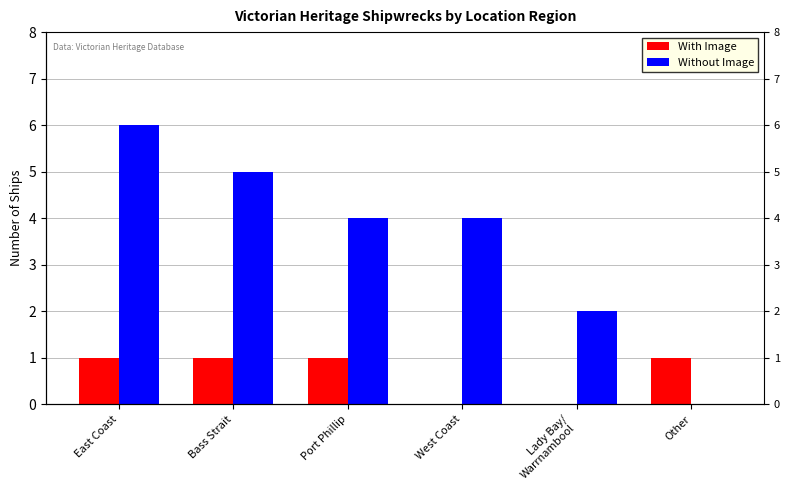

List the series in order of their overall mean, lowest first.

With Image, Without Image